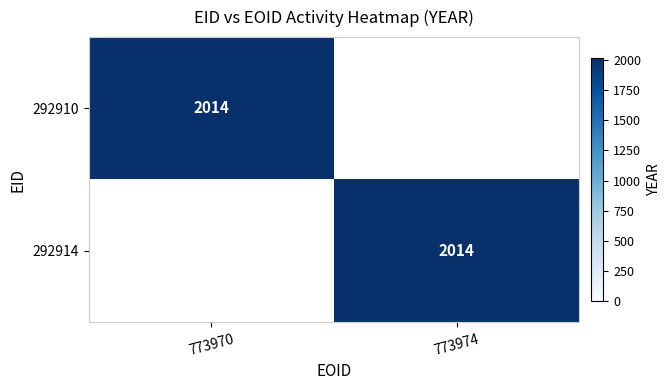

The 292910 series shows 2014 at 773970. True or false?

True